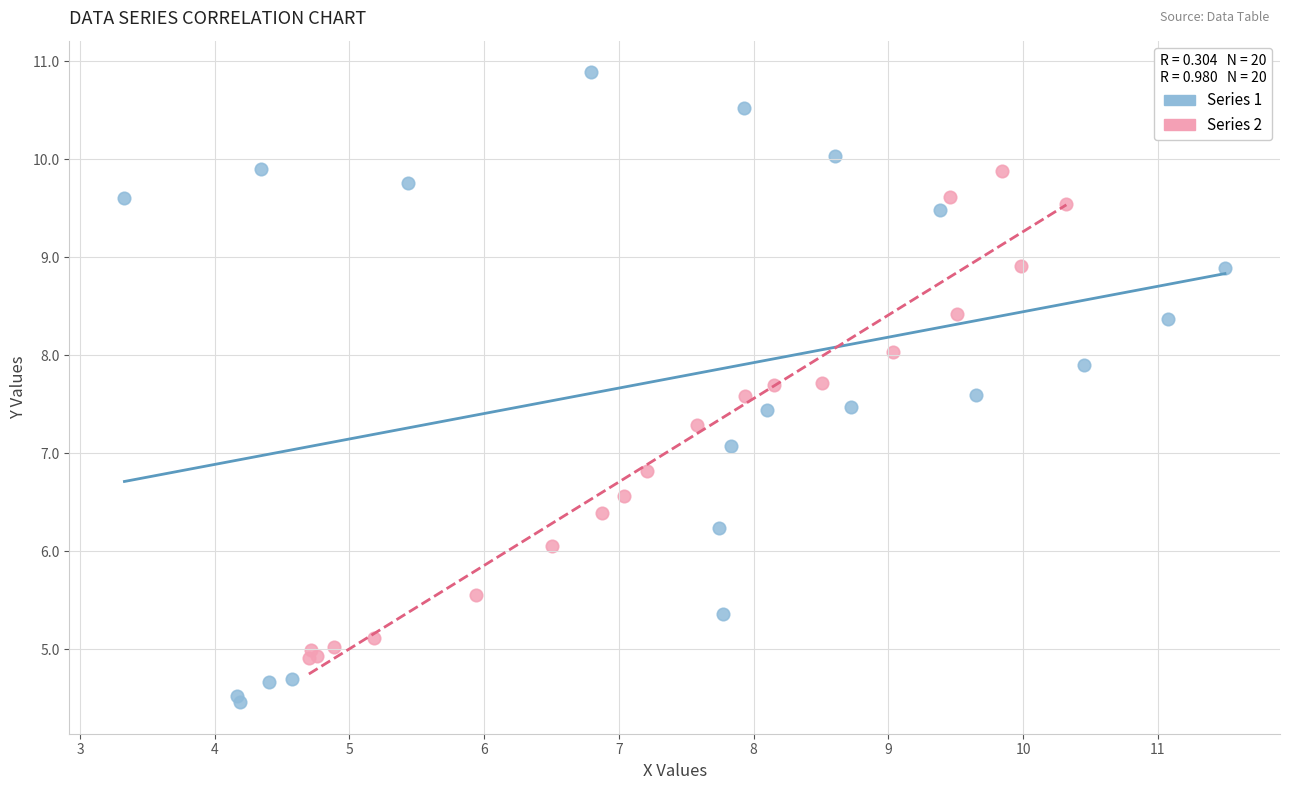

Which series contains the highest Y value?

Series 1